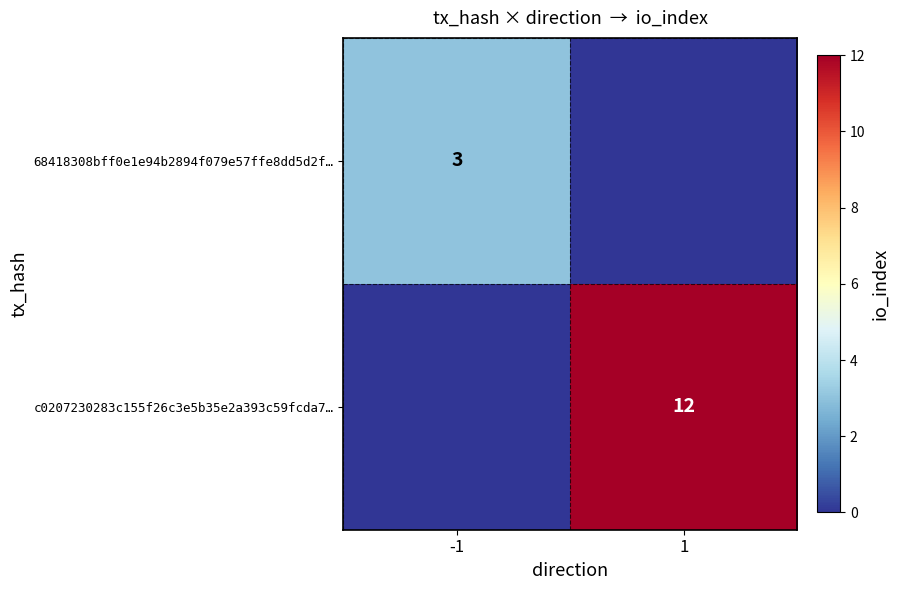

Is it true that c0207230283c155f26c3e5b35e2a393c59fcda7… equals 18 at 1?

False